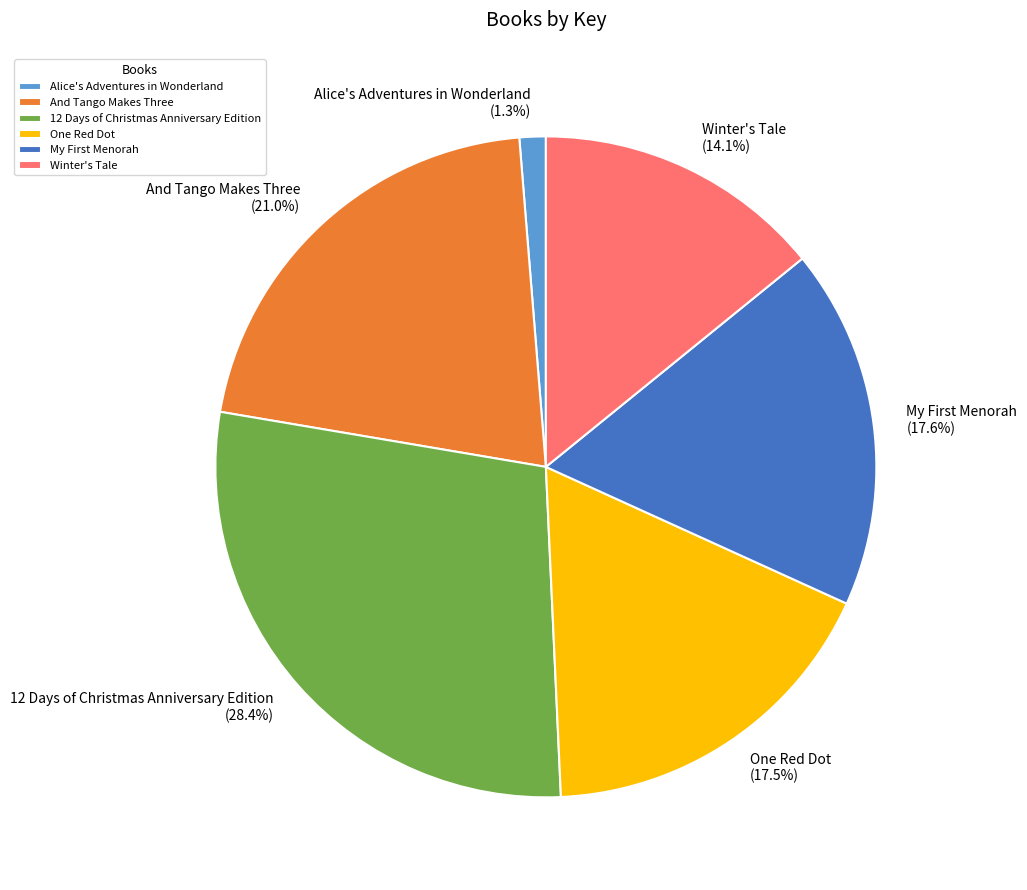

What percentage do Alice's Adventures in Wonderland and Winter's Tale together represent?

15.4%